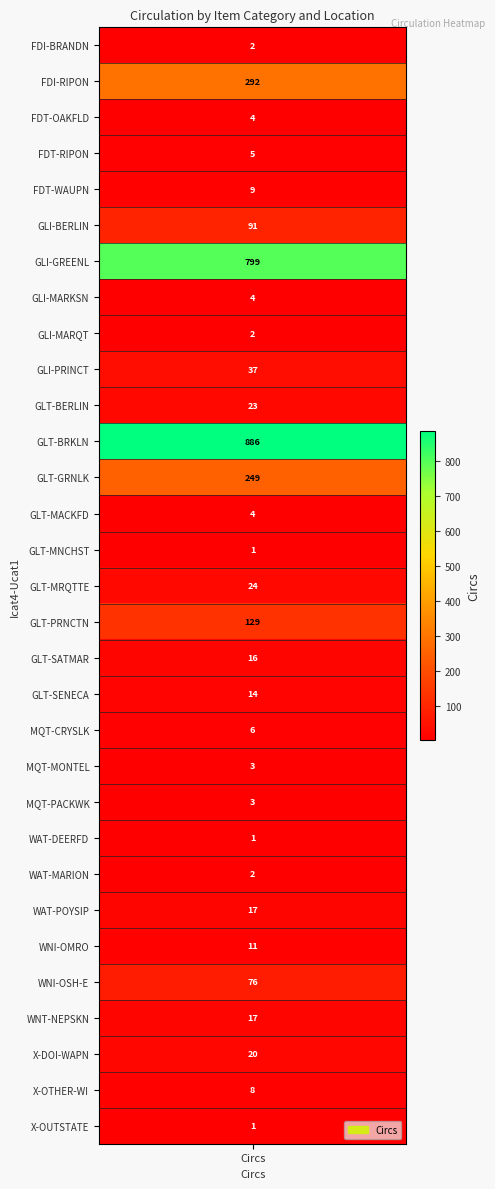

Count the number of values greater than 11.

15